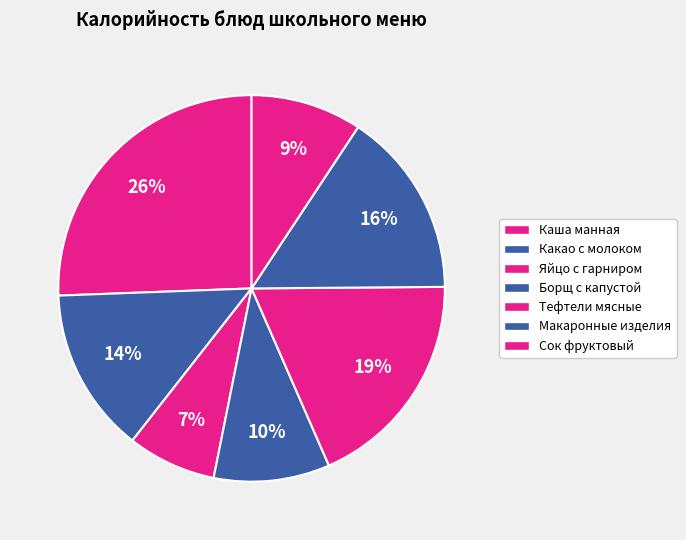

True or false: Каша манная accounts for 26% of the total.

True